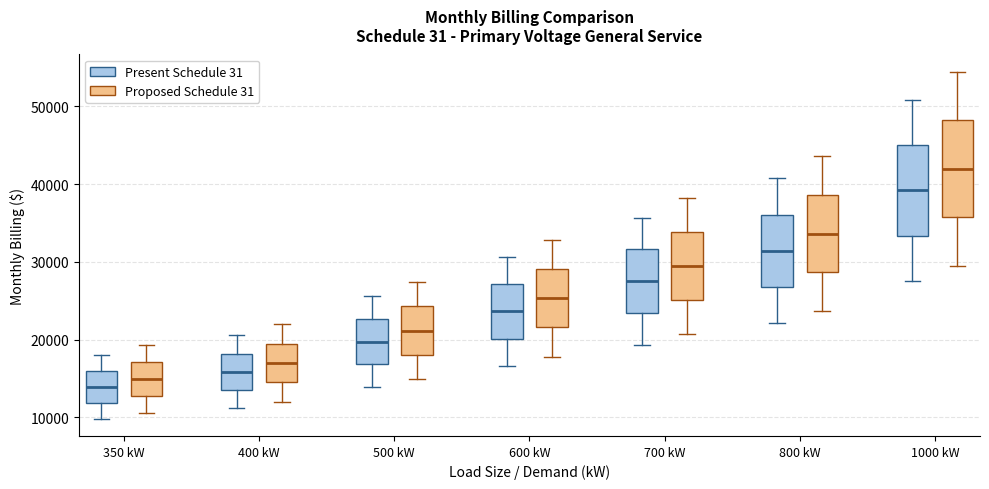

Which box's median line is the highest?

1000 kW (Proposed Schedule 31)